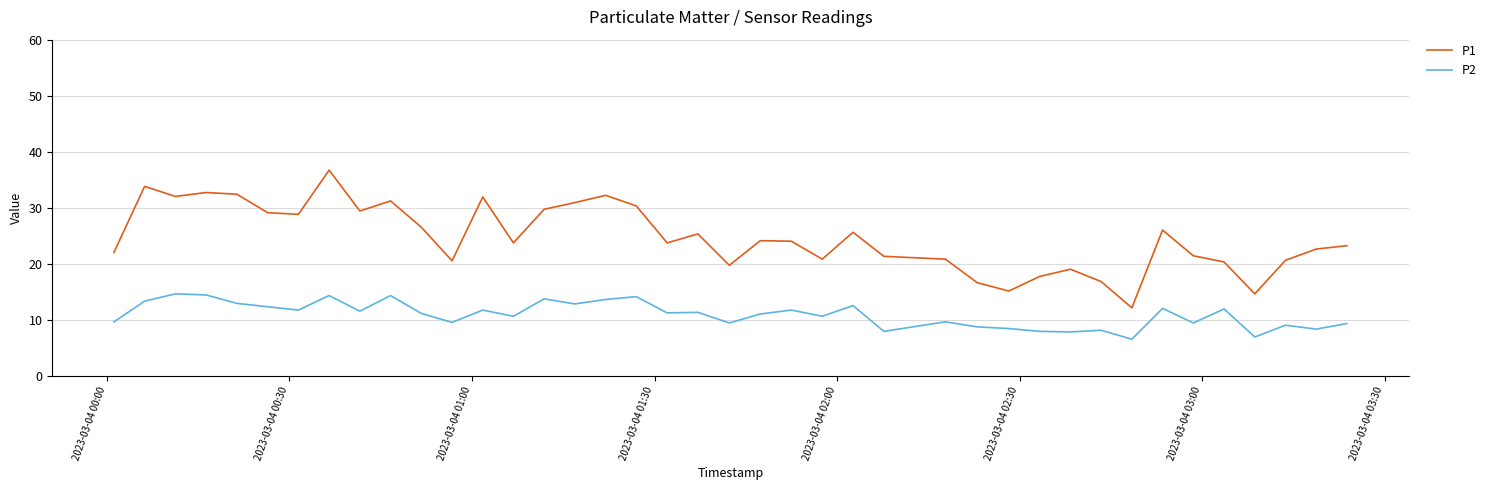

What are all the series names shown in the legend?

P1, P2